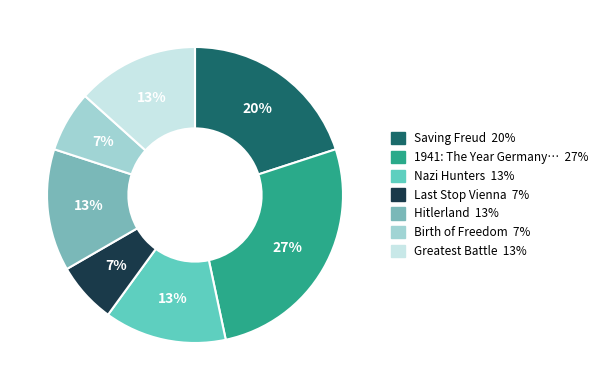

Is there a majority slice in this chart?

No